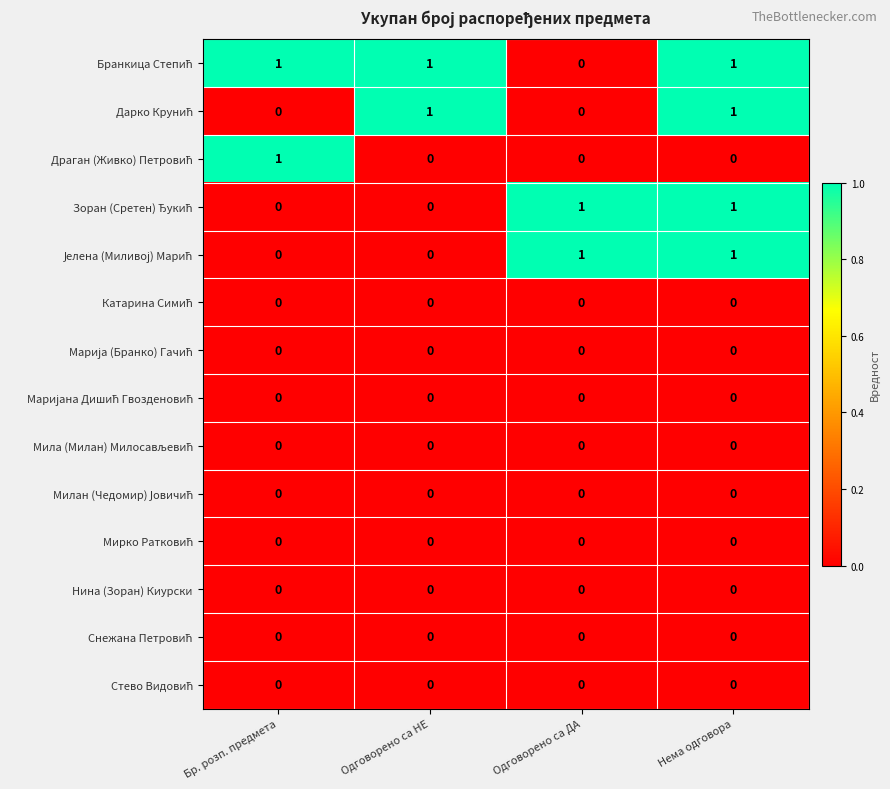

What is the total value across all series at Нема одговора?

4